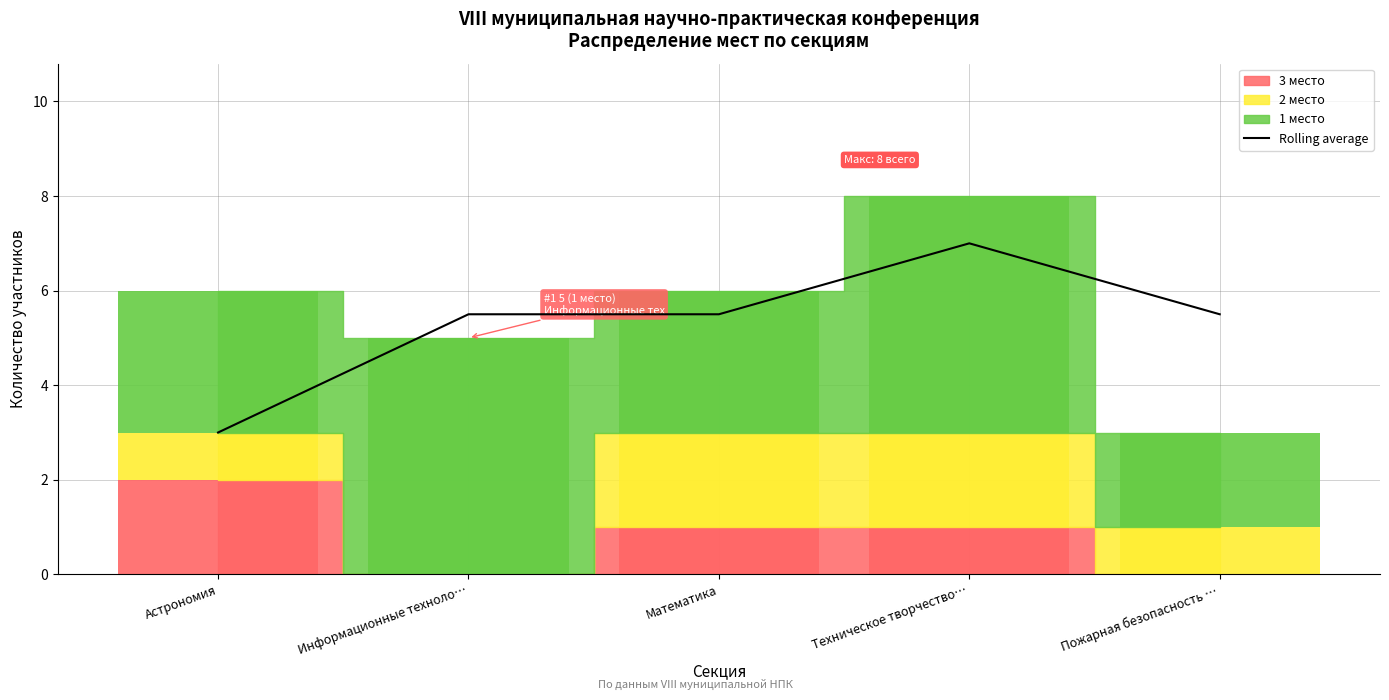

Does the chart have visible grid lines?

Yes